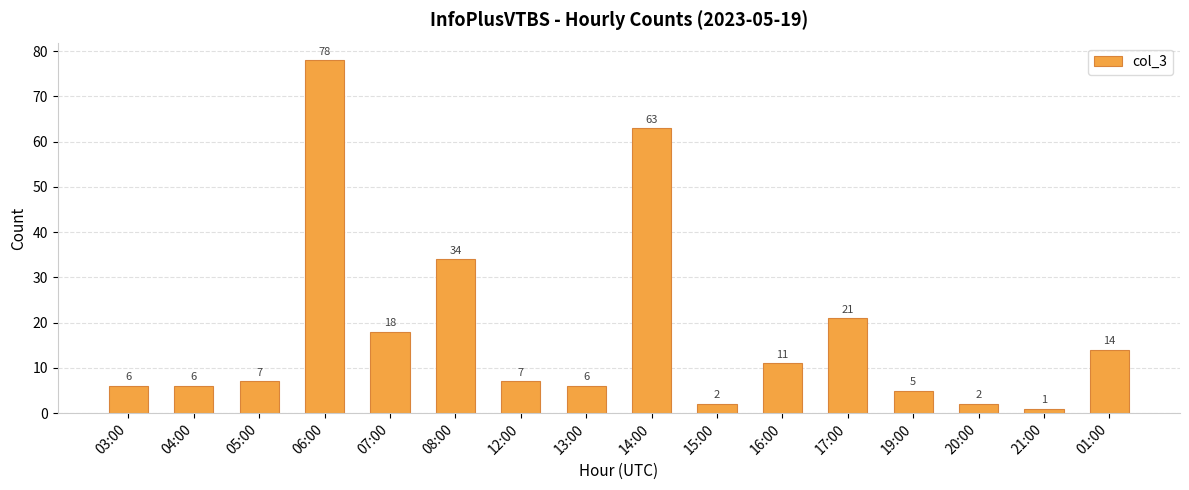

What is the label of the 11th bar from the right?

08:00